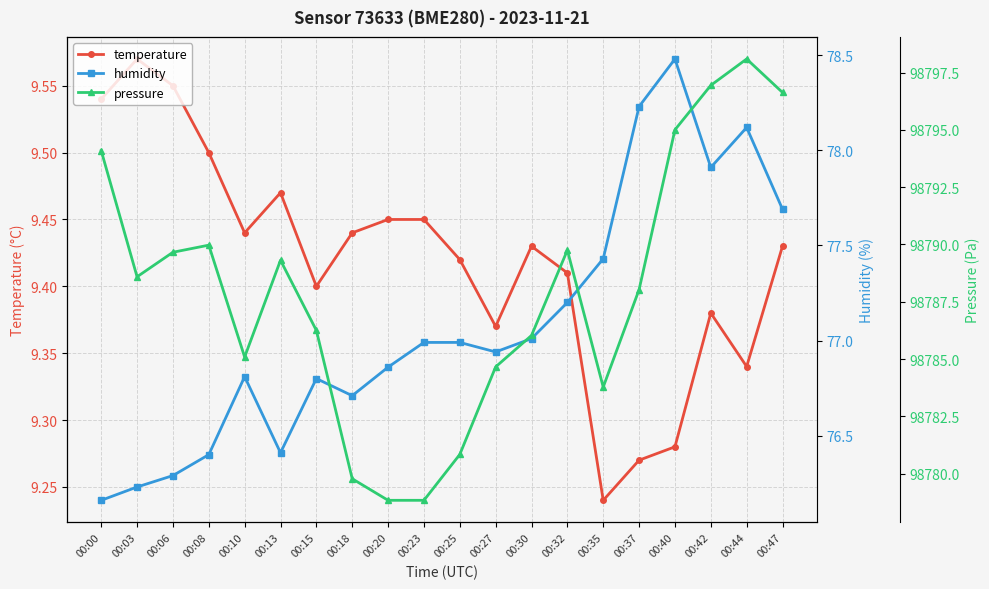

Which series has the largest total across all categories?

pressure